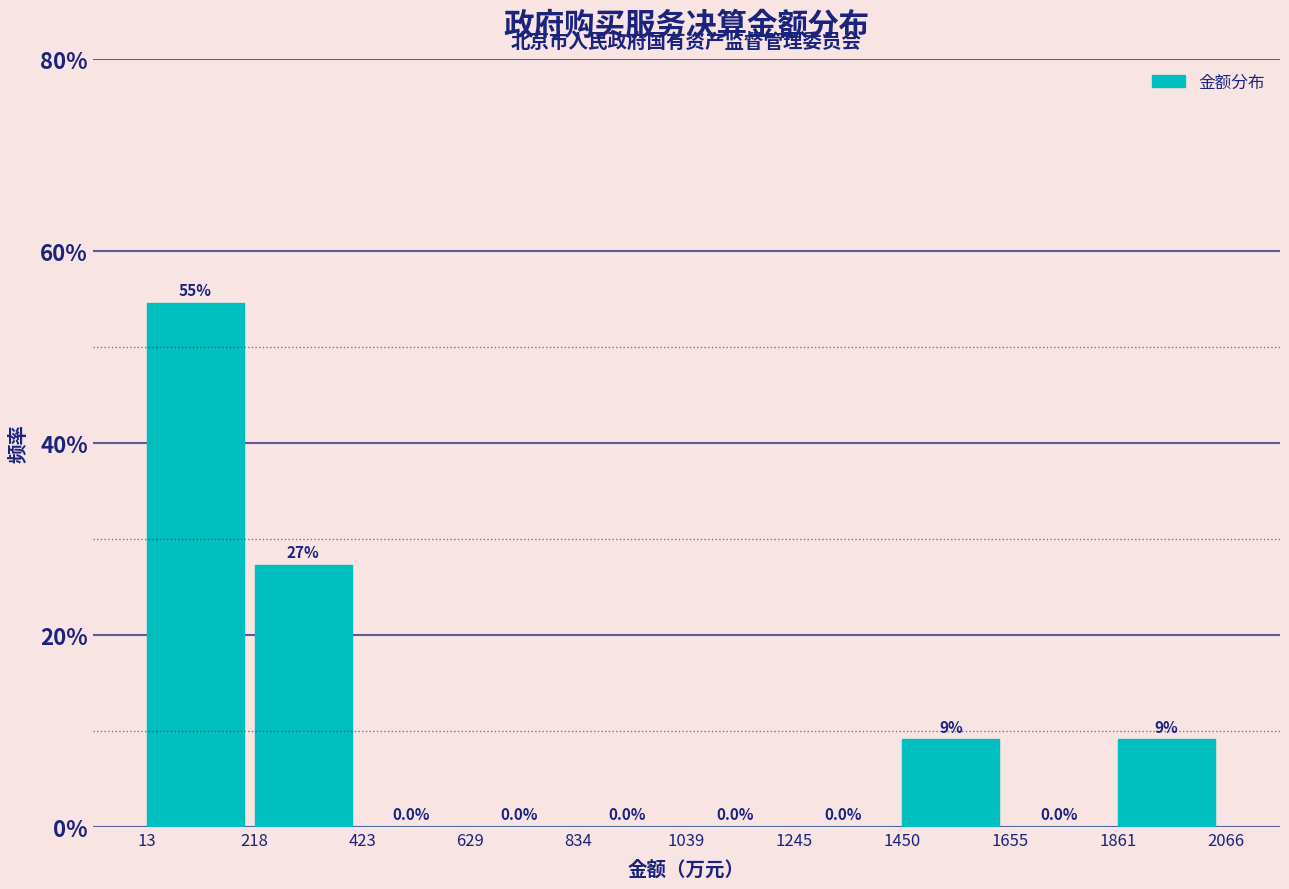

Which range on the x-axis has the tallest bar?

13 to 218